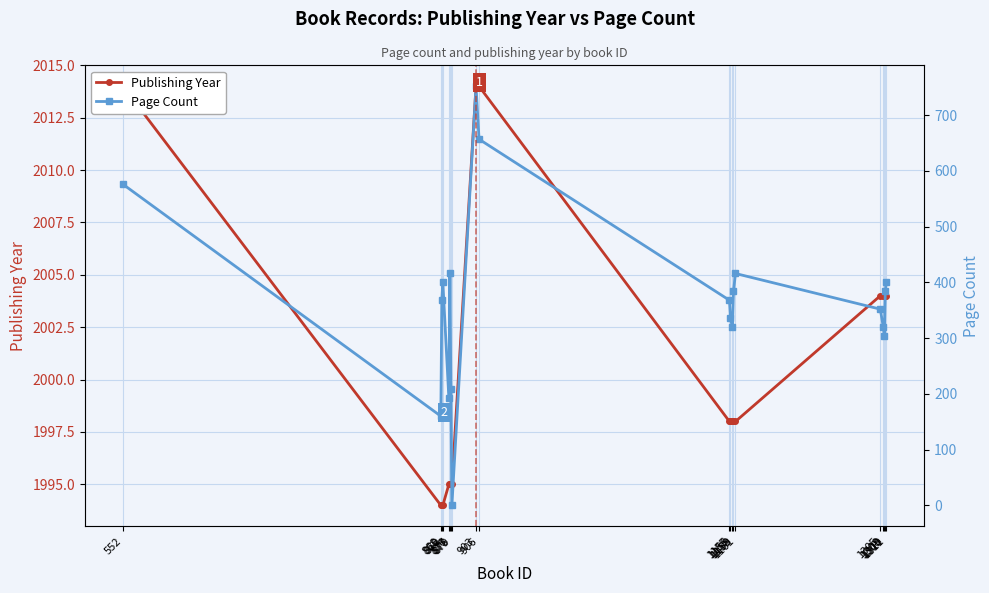

At which category is the sum across all series the highest?

903